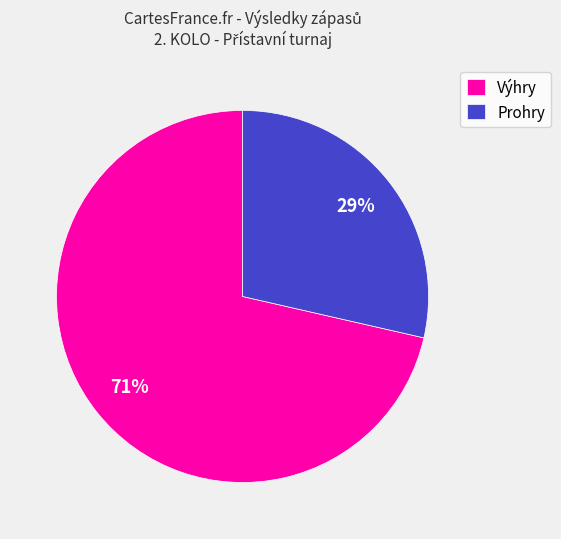

Is there a majority slice in this chart?

Yes